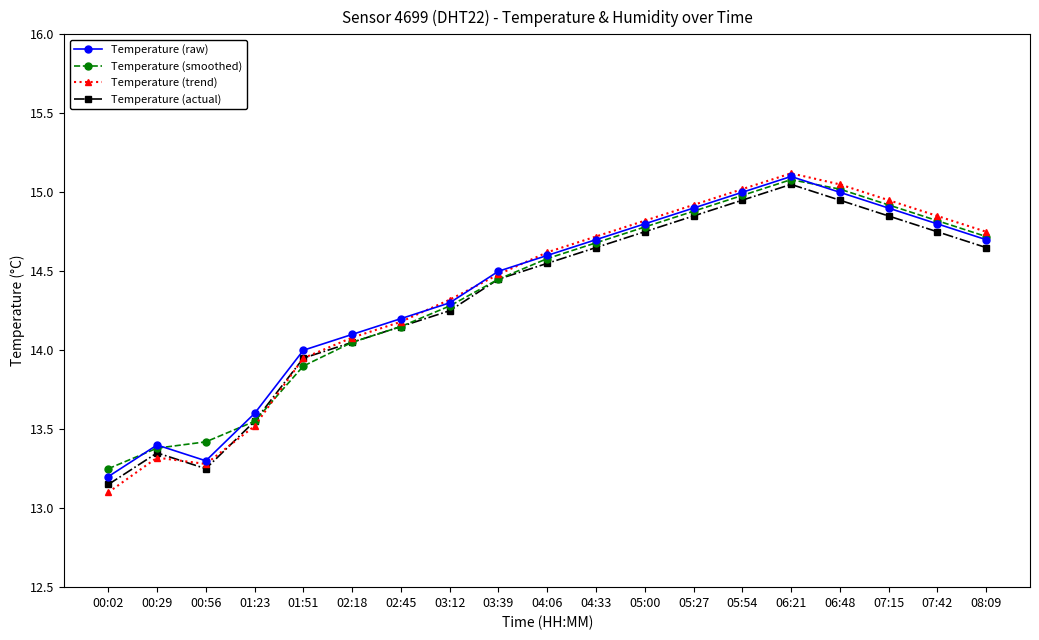

The value of Temperature (smoothed) at 04:06 is 14.6. True or false?

True